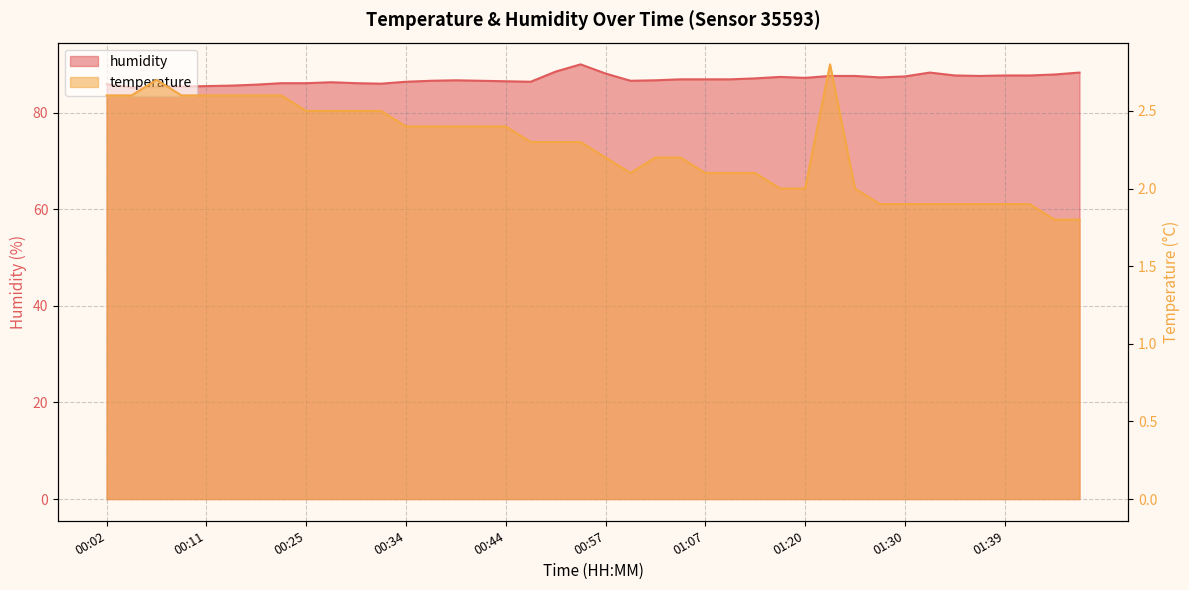

What are all the series names shown in the legend?

humidity, temperature